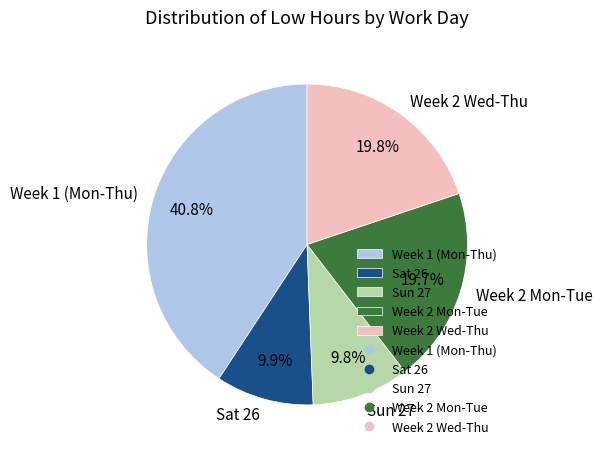

Which has a higher value, Week 1 (Mon-Thu) or Week 2 Wed-Thu?

Week 1 (Mon-Thu)